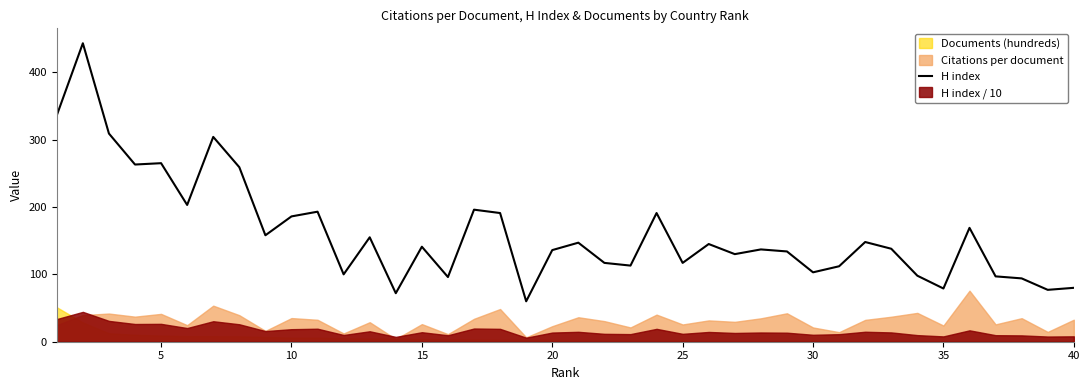

What is the difference between the second highest and second lowest values?

264